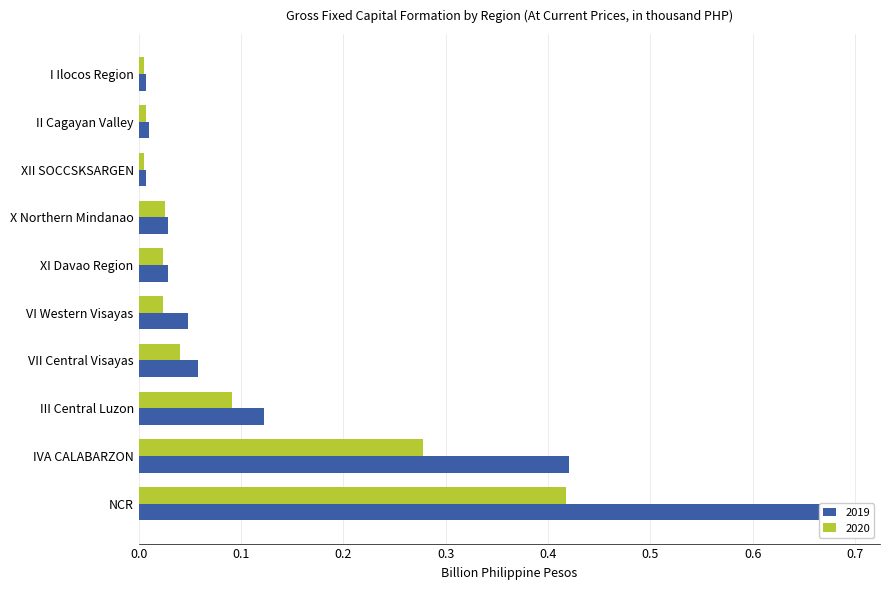

Reading left to right, list all the values displayed in this chart.

2019: NCR=0.7	IVA CALABARZON=0.4	III Central Luzon=0.1	VII Central Visayas=0.1	VI Western Visayas=0.0	XI Davao Region=0.0	X Northern Mindanao=0.0	XII SOCCSKSARGEN=0.0	II Cagayan Valley=0.0	I Ilocos Region=0.0
2020: NCR=0.4	IVA CALABARZON=0.3	III Central Luzon=0.1	VII Central Visayas=0.0	VI Western Visayas=0.0	XI Davao Region=0.0	X Northern Mindanao=0.0	XII SOCCSKSARGEN=0.0	II Cagayan Valley=0.0	I Ilocos Region=0.0